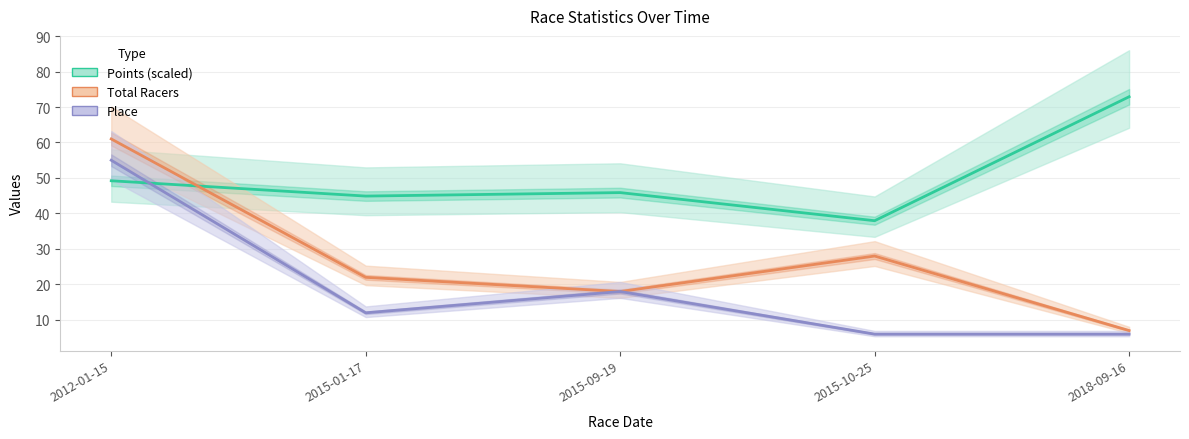

Does the chart display data point markers on the line(s)?

No